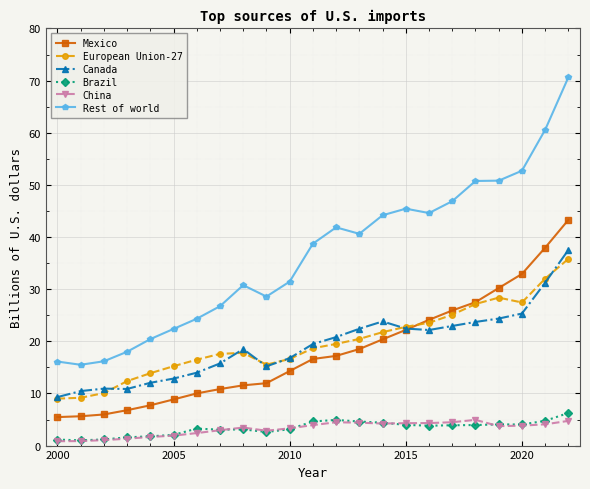

Which series has the largest total across all categories?

Rest of world